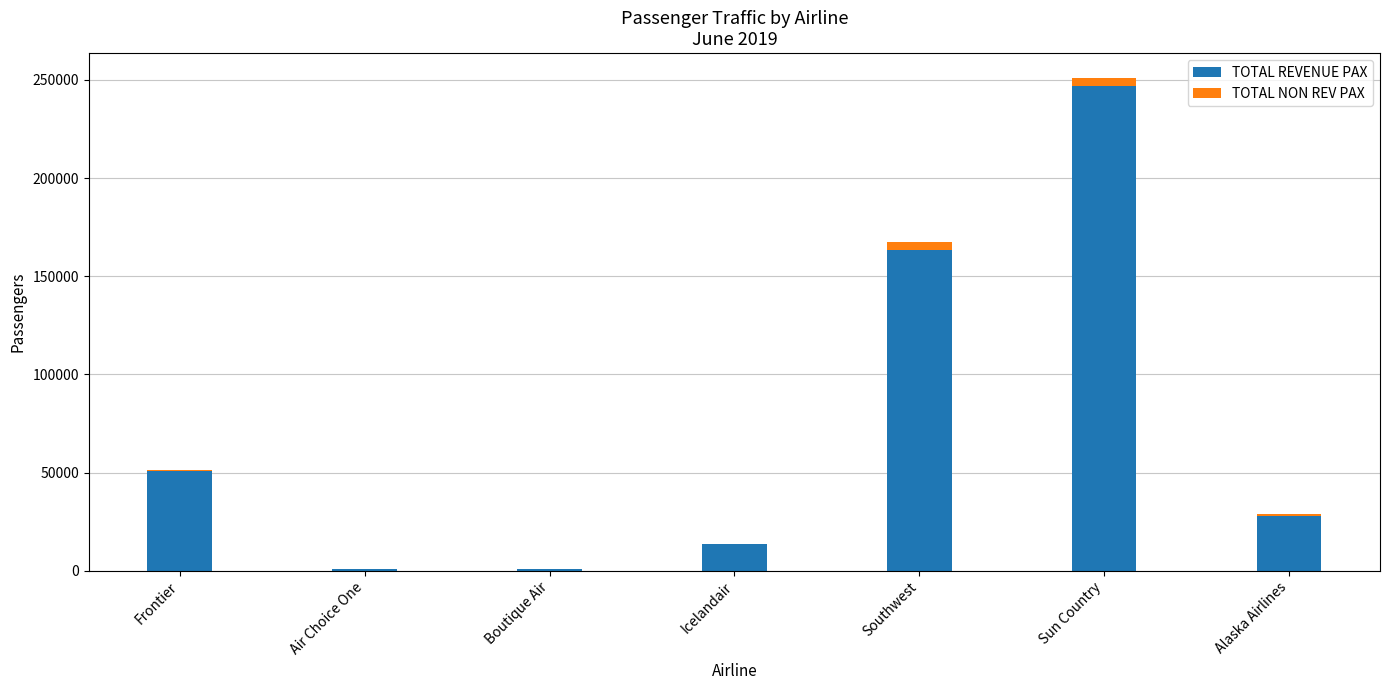

At which category is the sum across all series the highest?

Sun Country